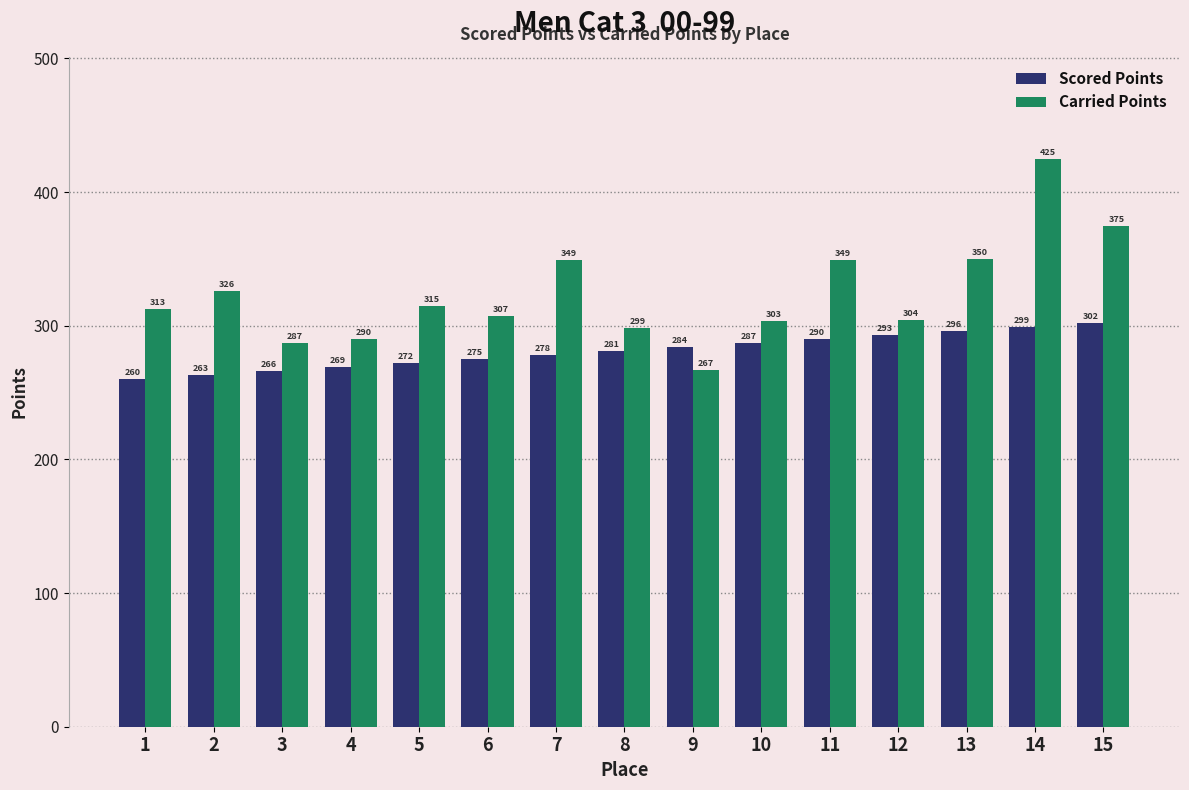

Are the bars grouped side by side (vs. stacked)?

Yes